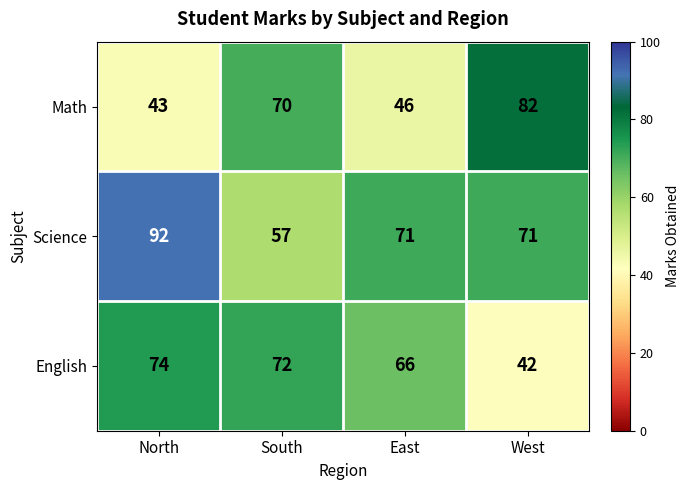

What is the difference between the highest and lowest values at South?

15